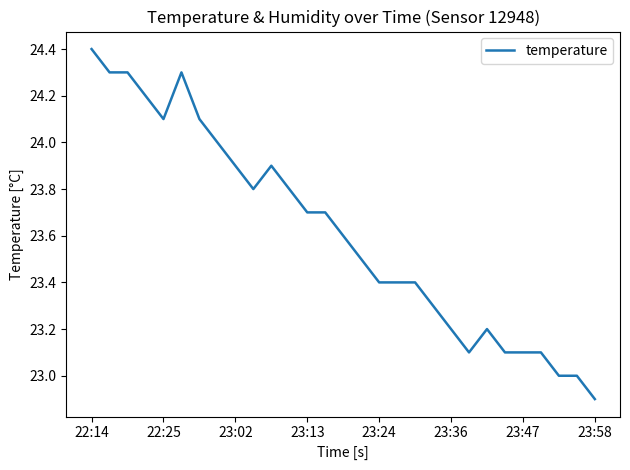

How many distinct data groups are displayed?

1